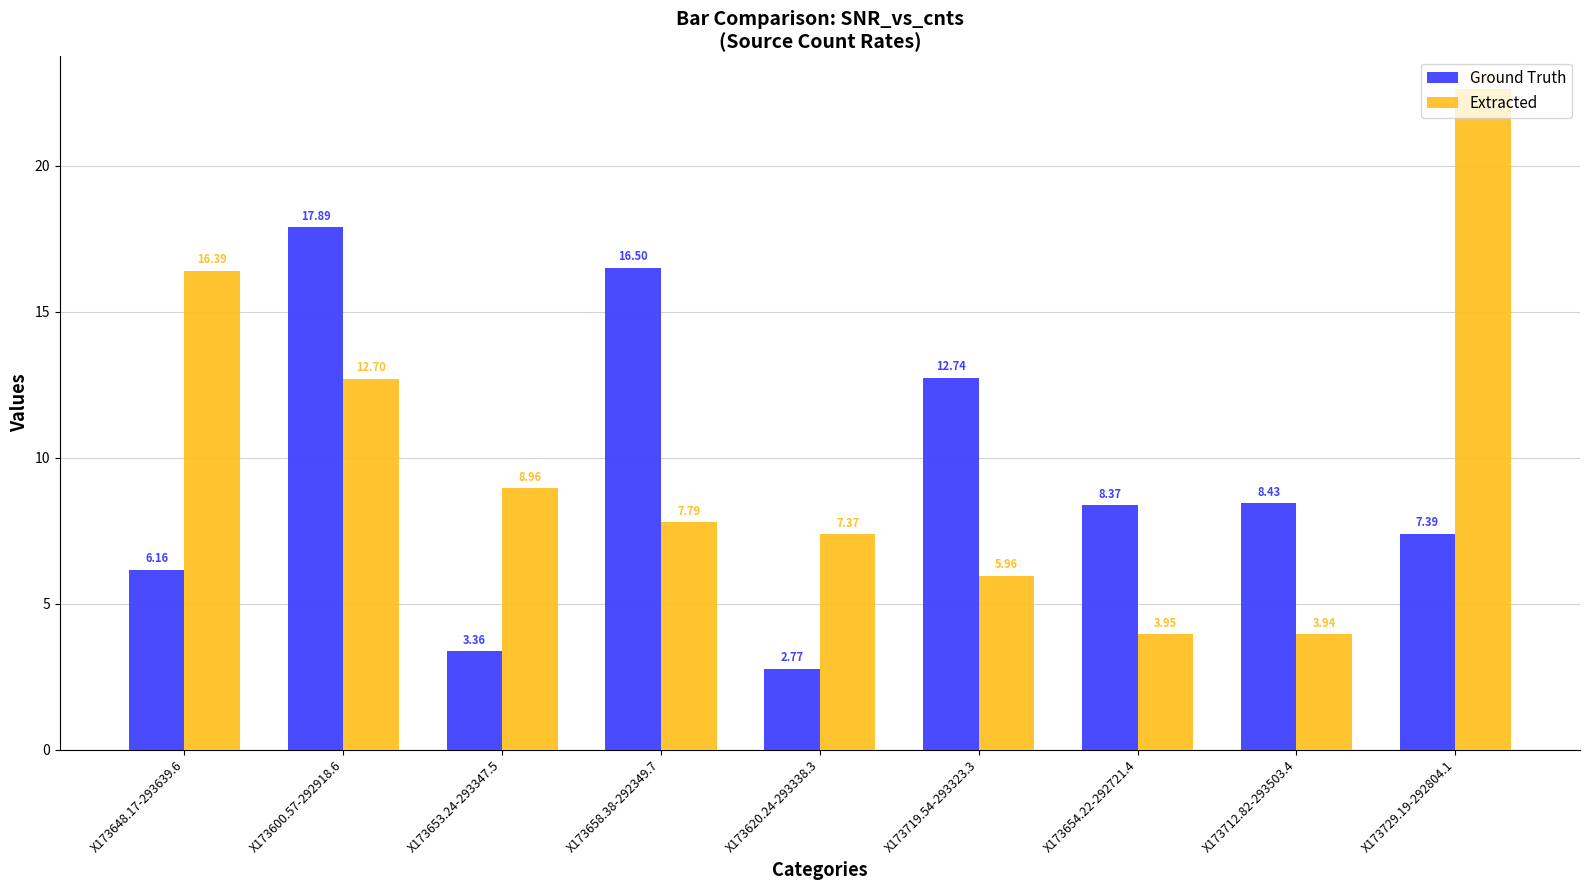

Rank the series at X173719.54-293323.3 from lowest to highest value.

Extracted, Ground Truth